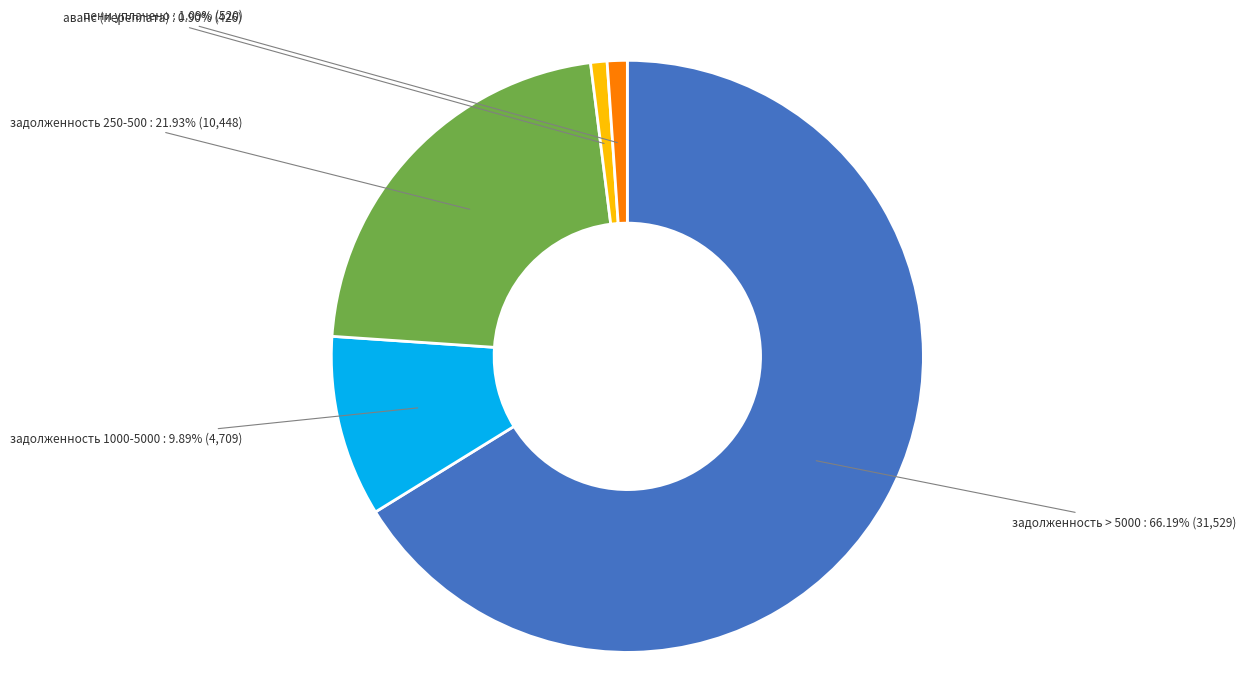

Is there any slice that represents more than half of the pie?

Yes